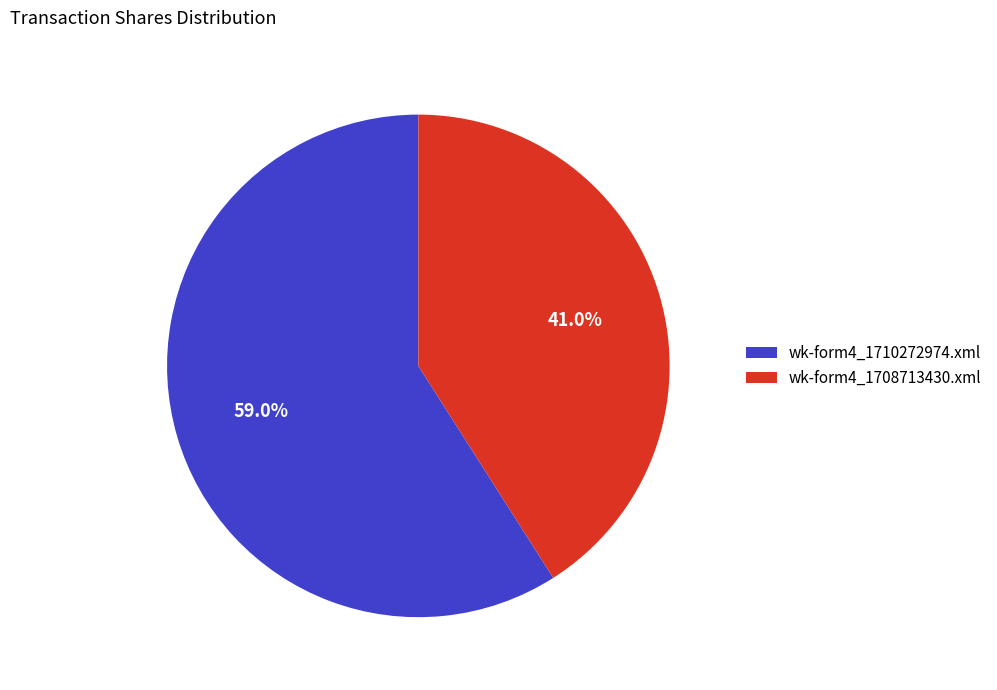

Do wk-form4_1710272974.xml and wk-form4_1708713430.xml together represent more than half of the pie?

Yes